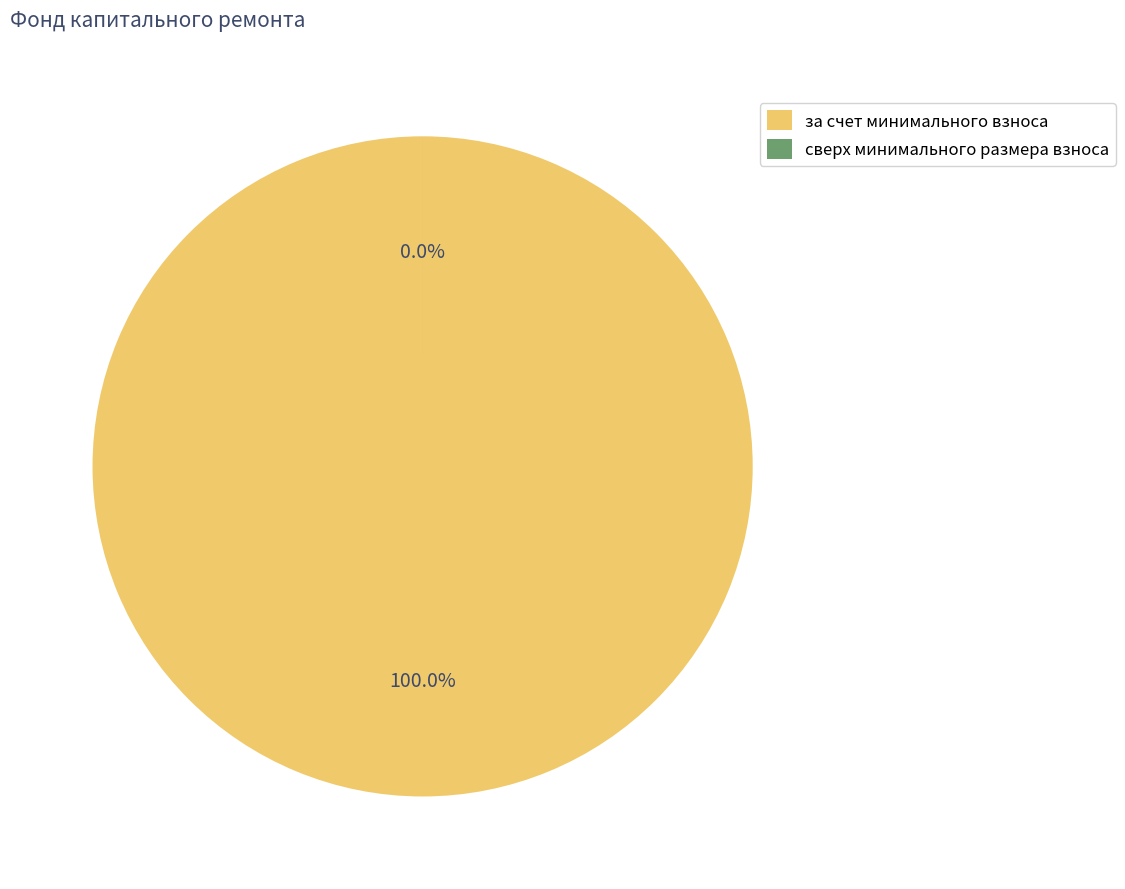

To the nearest percent, what is the difference between the сверх минимального размера взноса and за счет минимального взноса slice percentages?

100%